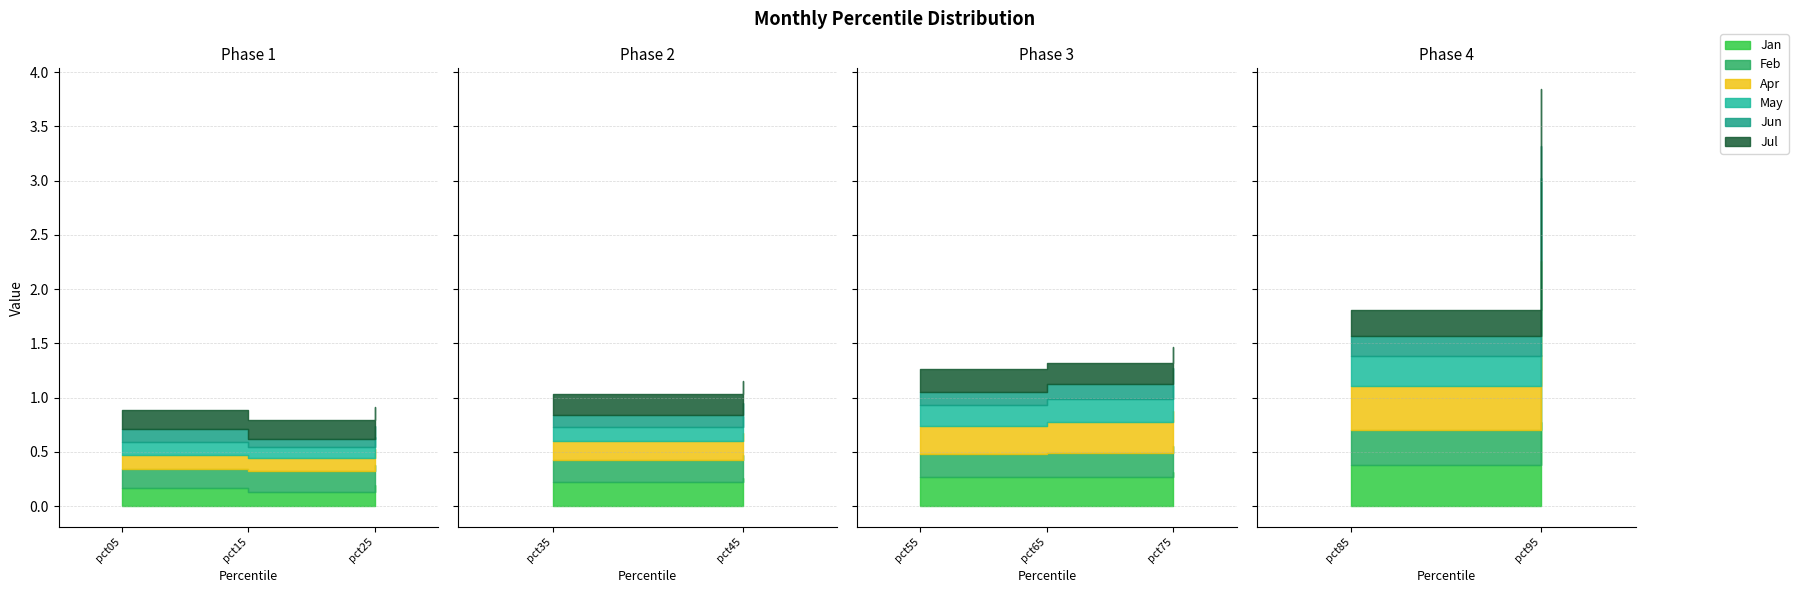

How many interior local valleys does the Jan series have?

1